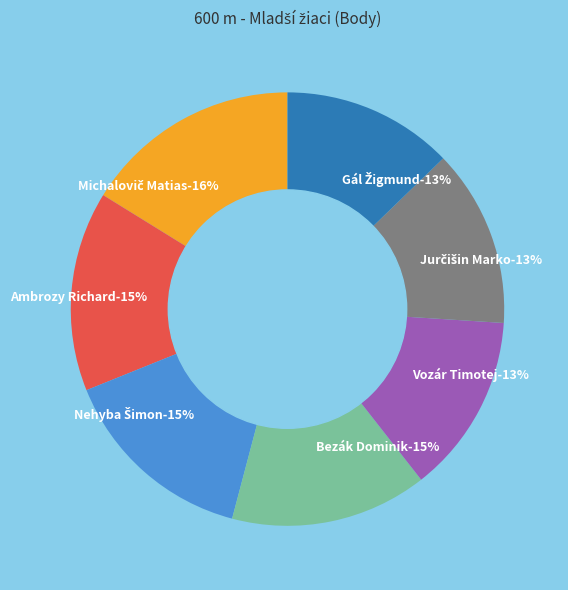

To the nearest percent, what is the difference between the largest and smallest slice percentages?

3%